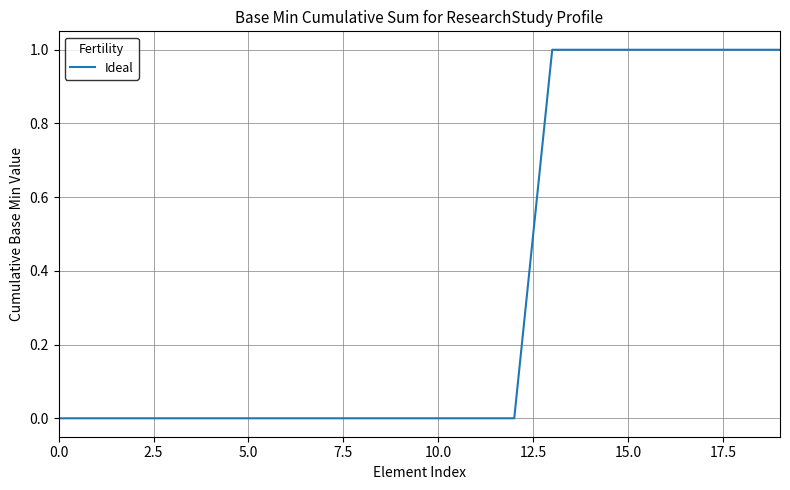

How many lines are shown in the chart?

1